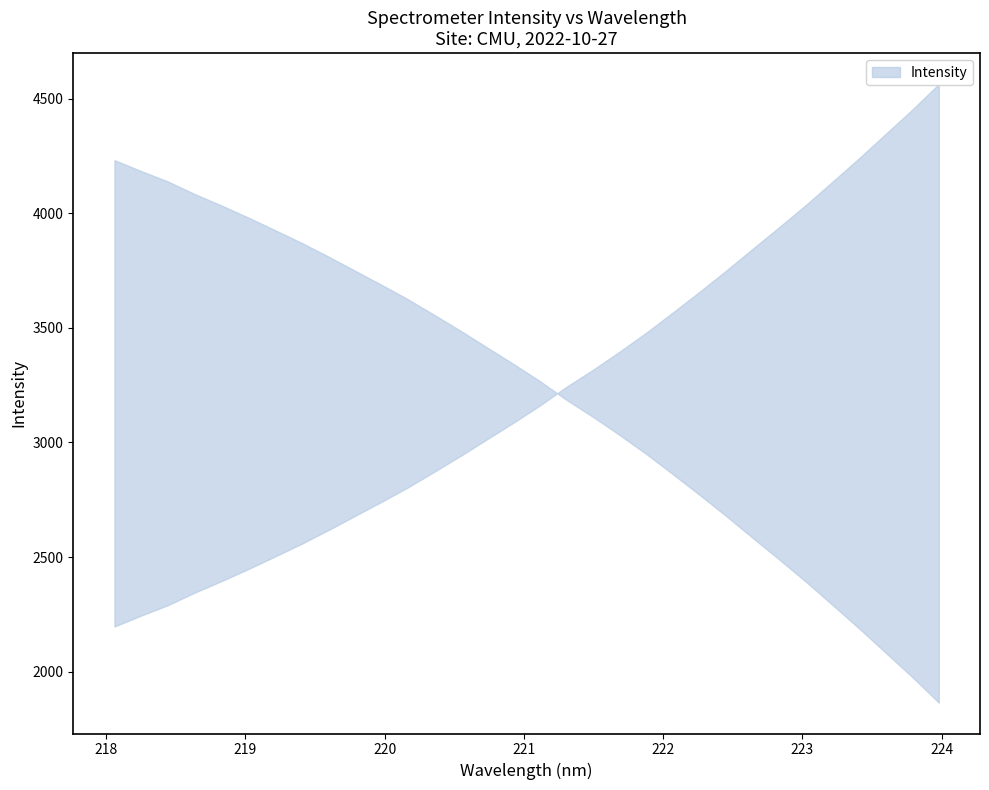

Where does the data first go above 3162?

221.1174